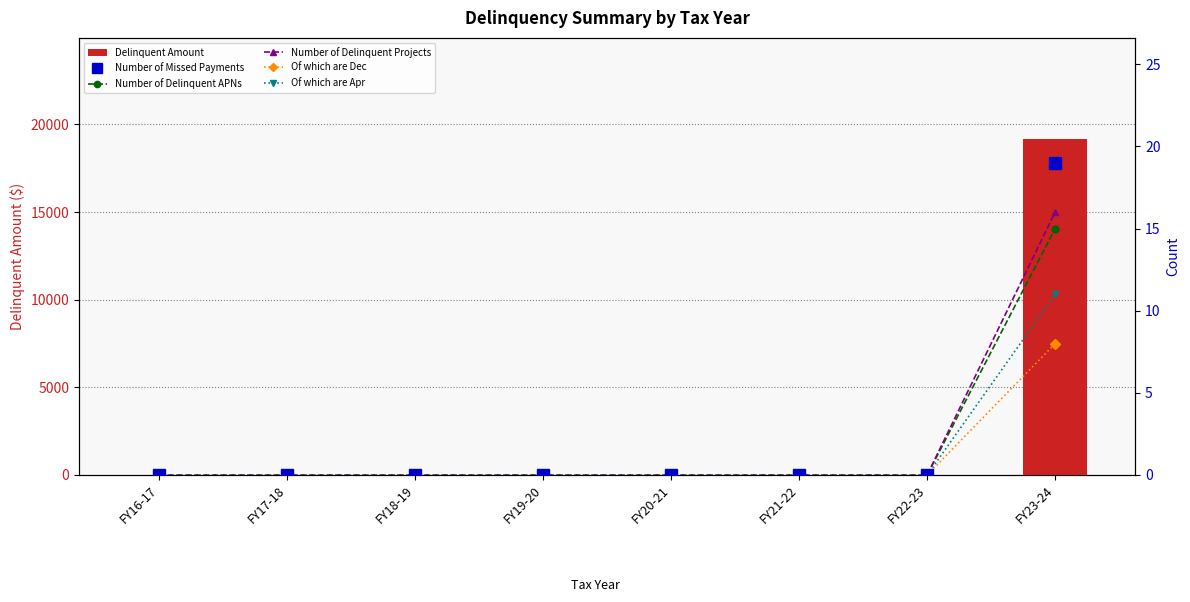

What is the difference between the maximum and minimum values in the Delinquent Amount series?

19184.9